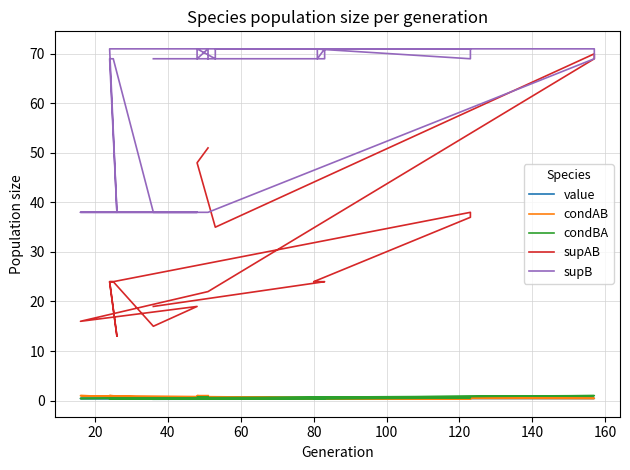

What is the value of the condBA point at the 30th from the left?

0.3